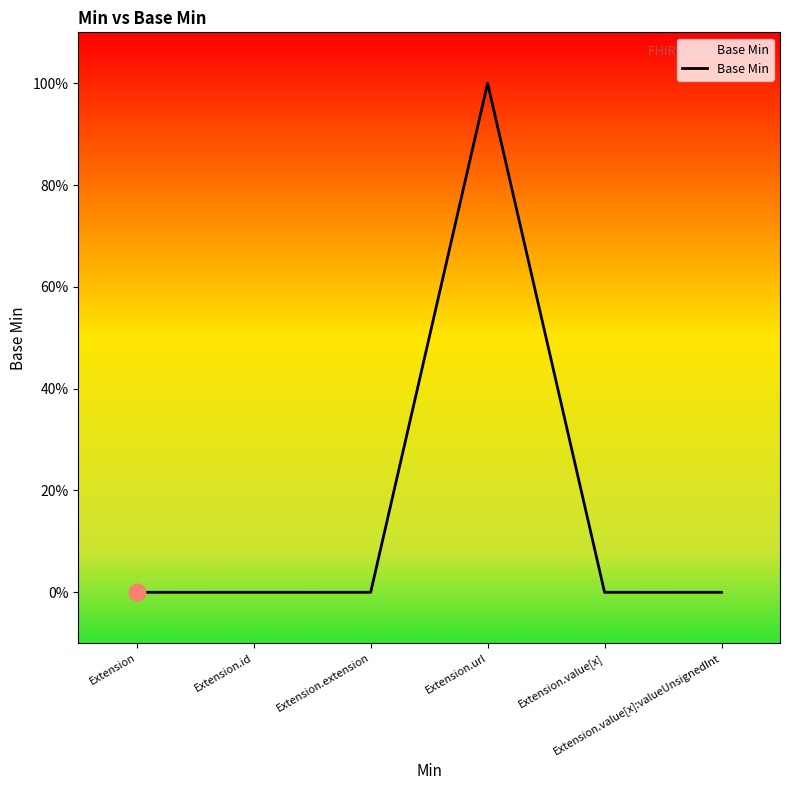

What is the change in value from Extension.id to Extension.url?

+1